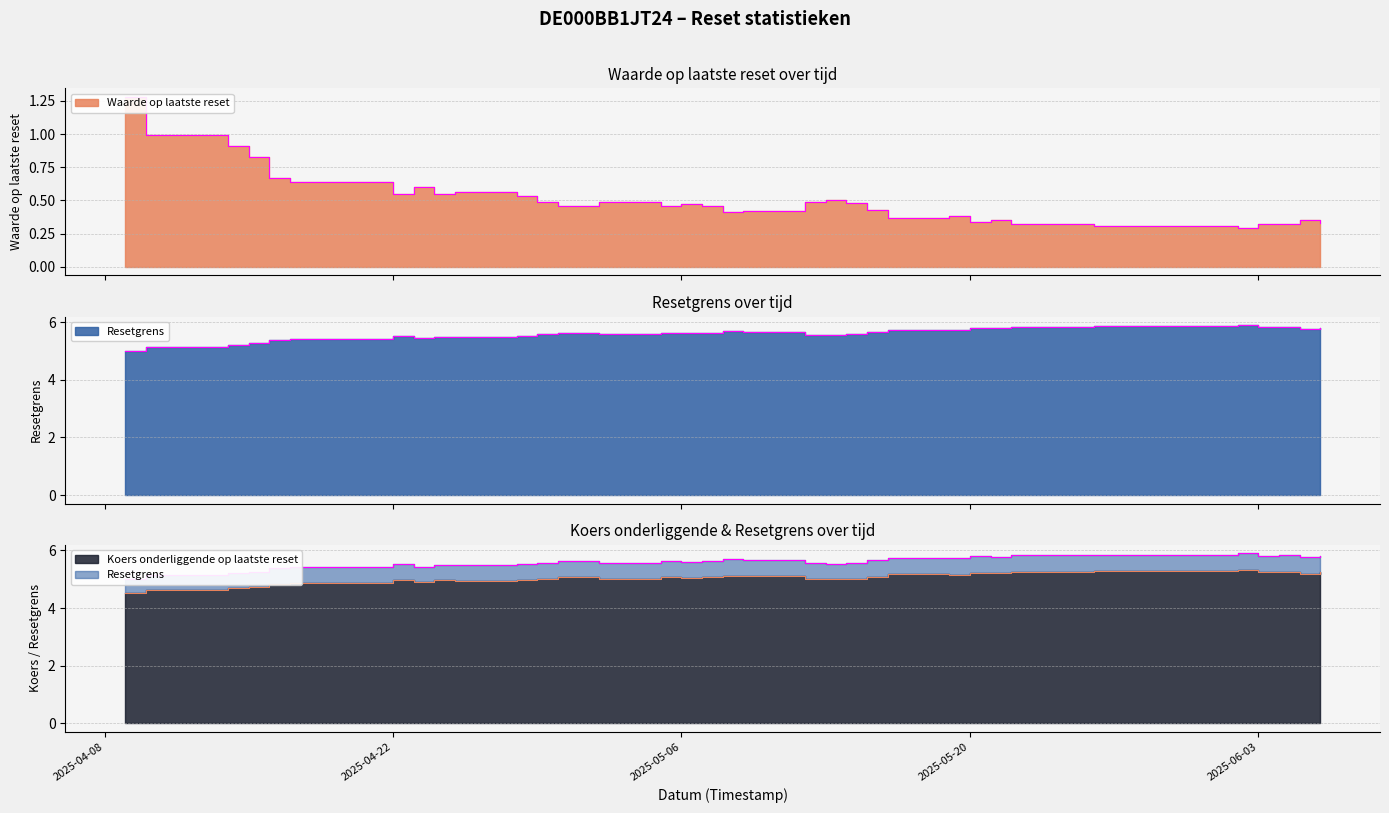

Between 2025-06-02 and 2025-04-15, which is larger?

2025-04-15